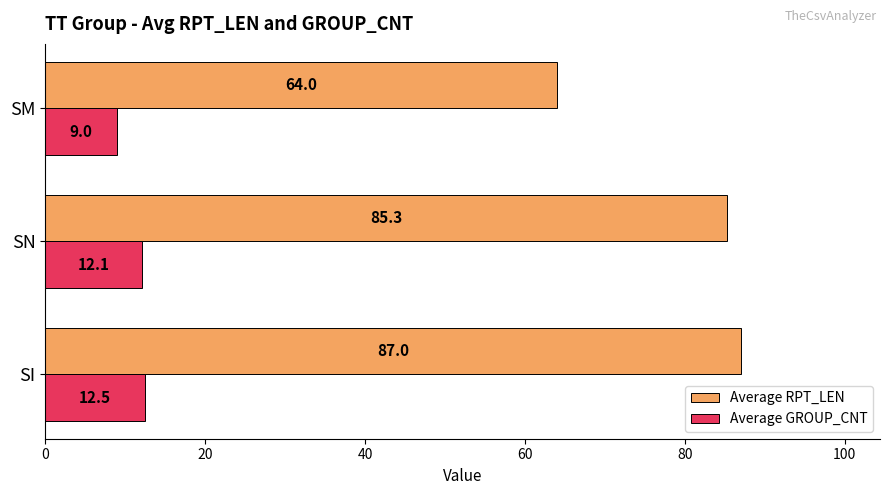

What is the minimum value shown in the chart?

9.0